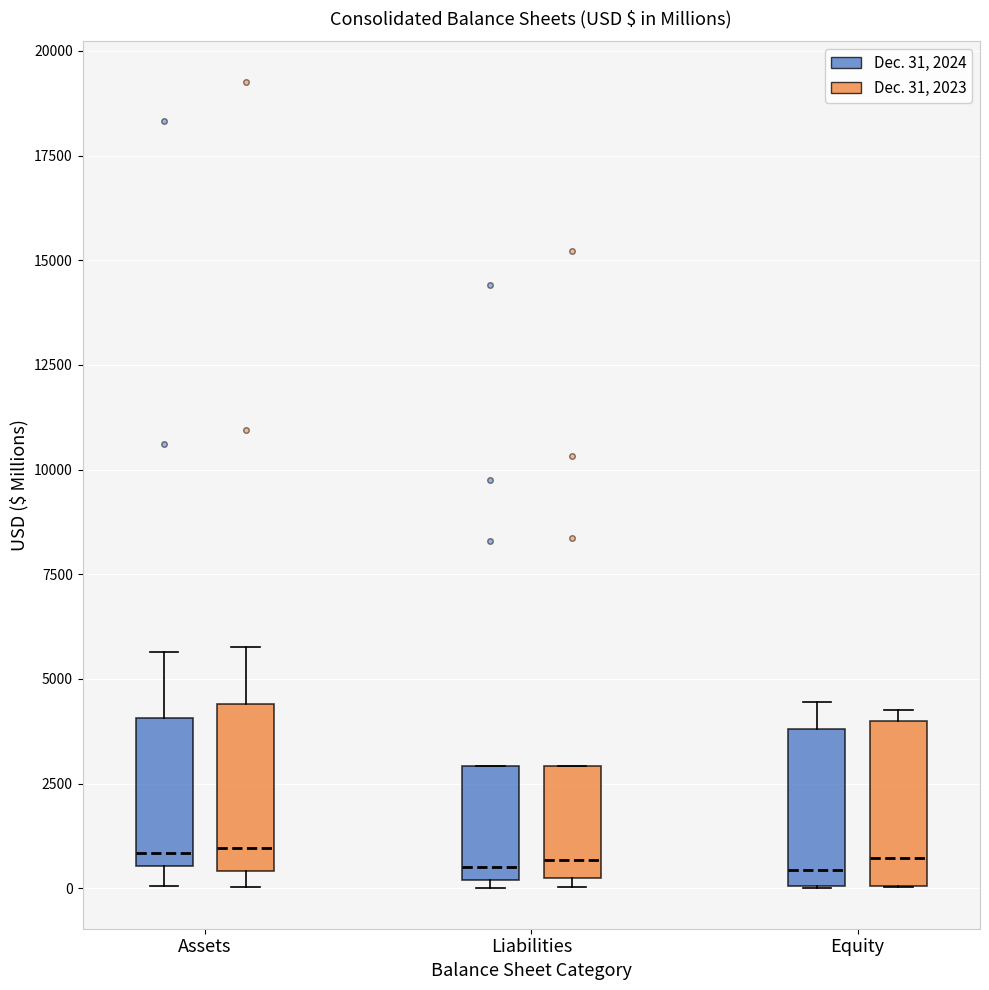

Where is the lower edge of the box for Equity (Dec. 31, 2023) on the y-axis? The values are not printed on the chart, so give them approximately, as read against the axis.

0